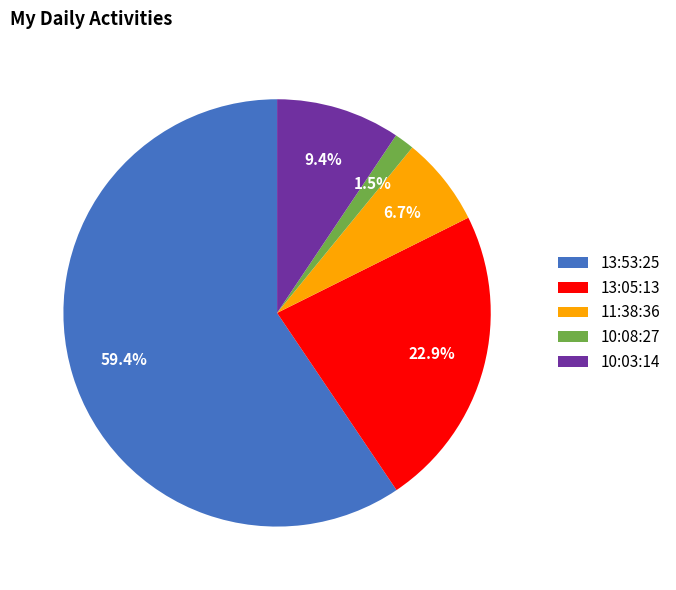

What percentage is the 13:05:13 slice, to the nearest percent?

23%